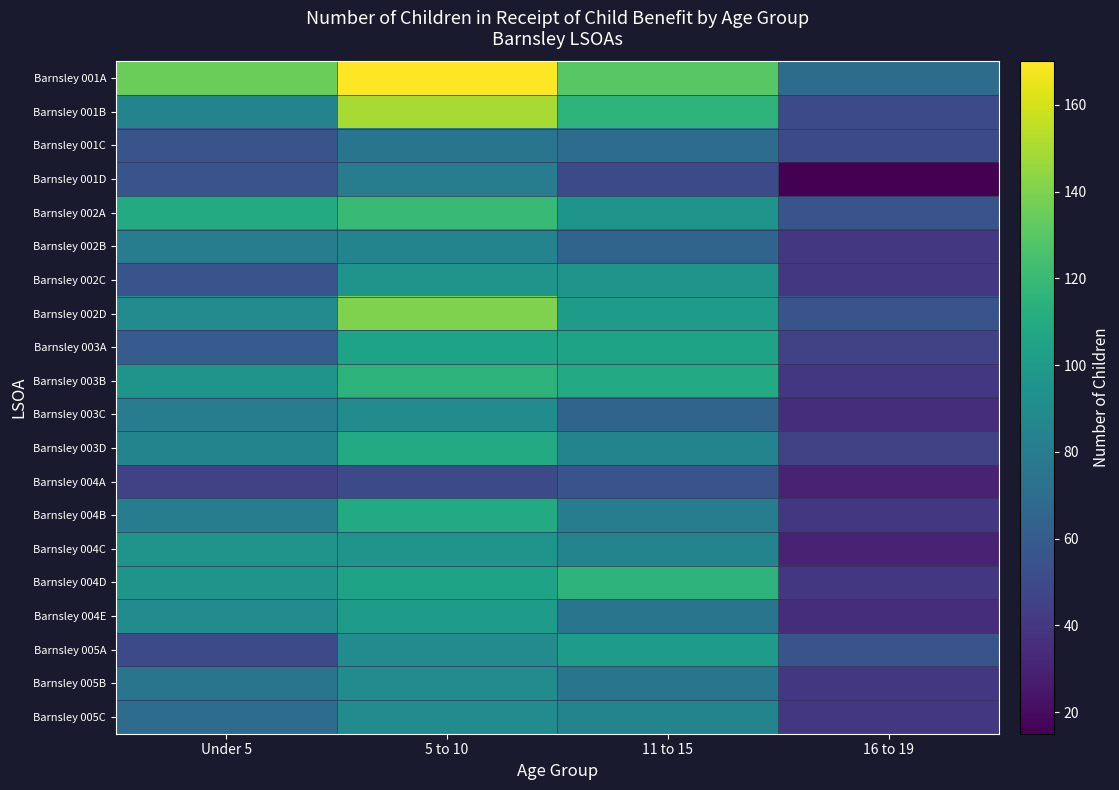

Which series has the widest spread of values?

Barnsley 001A